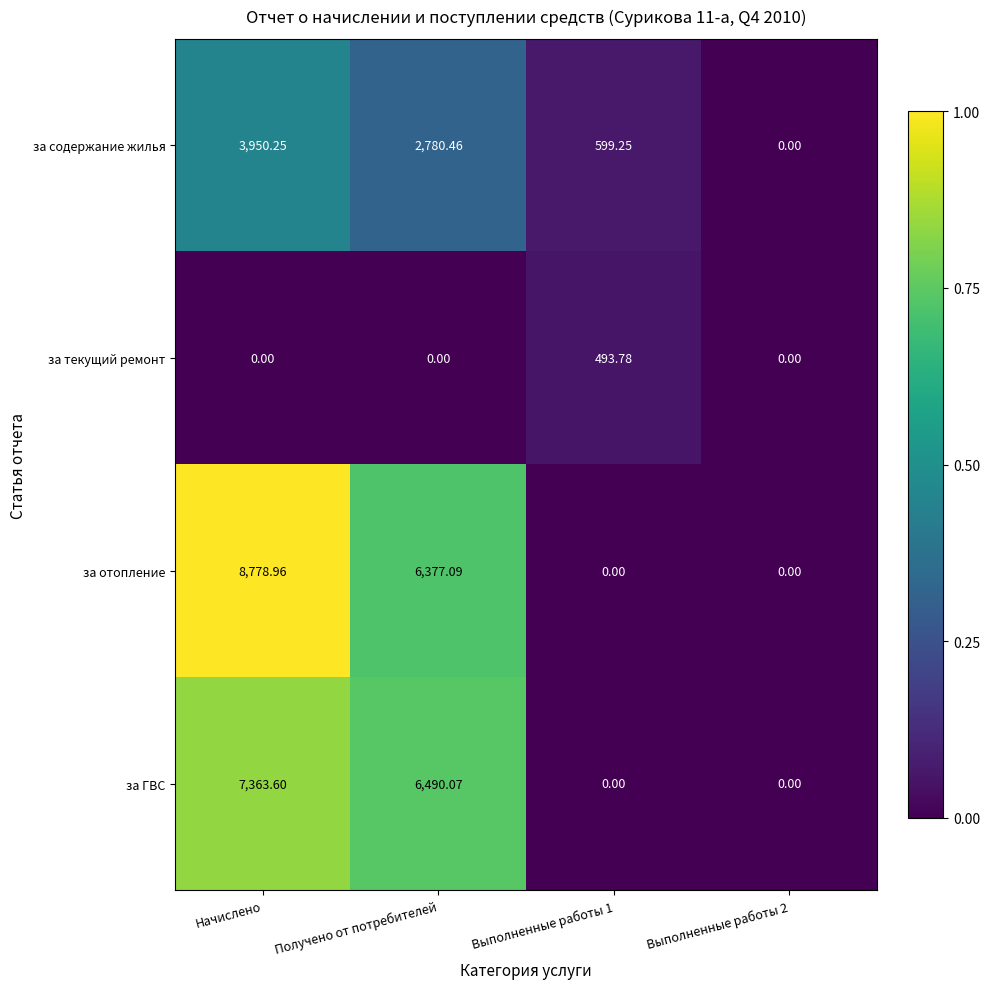

Which series has the largest range (max minus min)?

за отопление